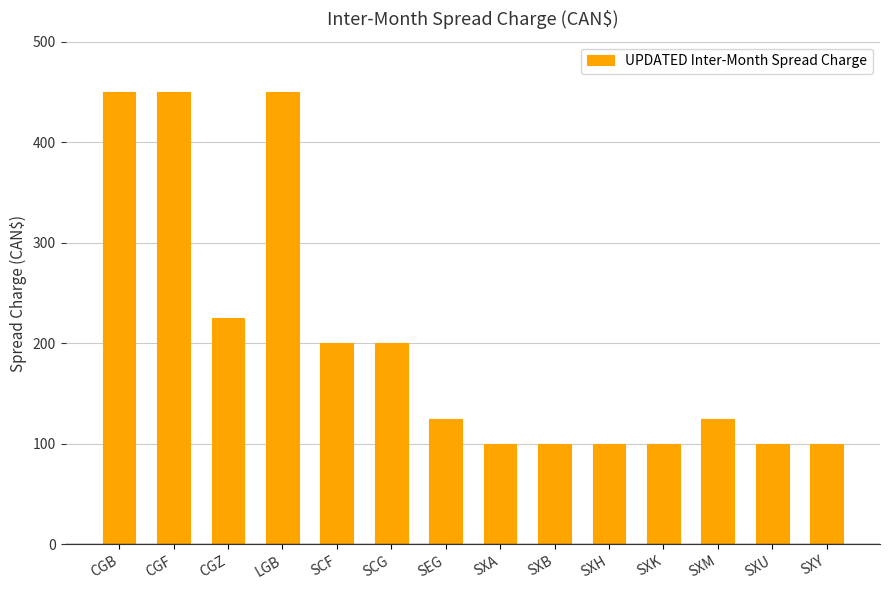

What position from the right is SXU?

2